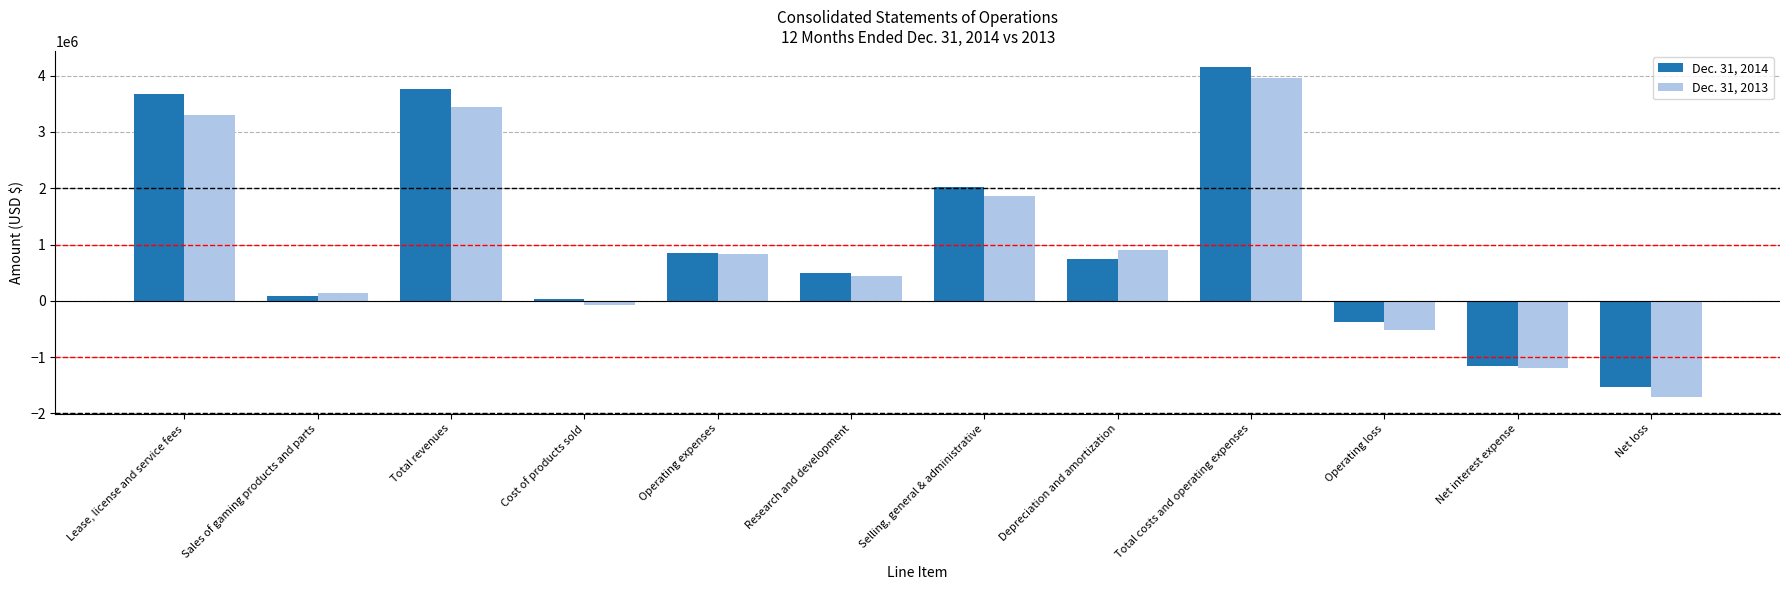

What is the spread (max minus min) of values at Cost of products sold?

98381